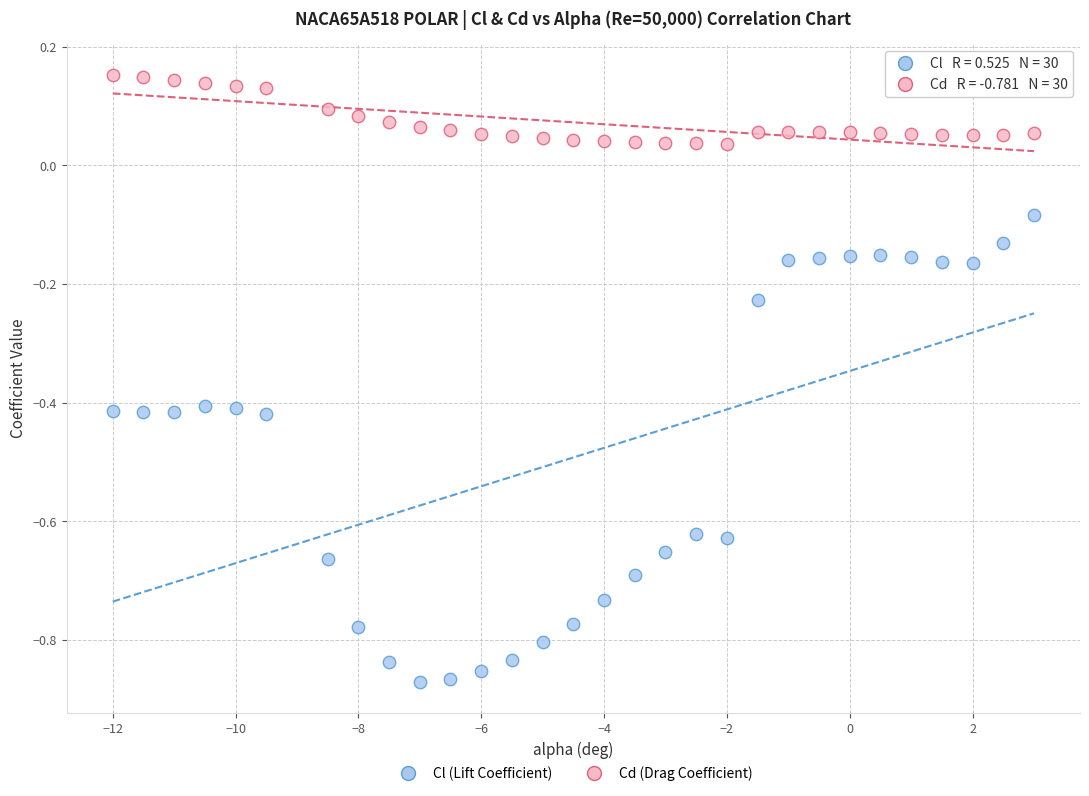

What are all the series names shown in the legend?

Cl (Lift Coefficient), Cd (Drag Coefficient)